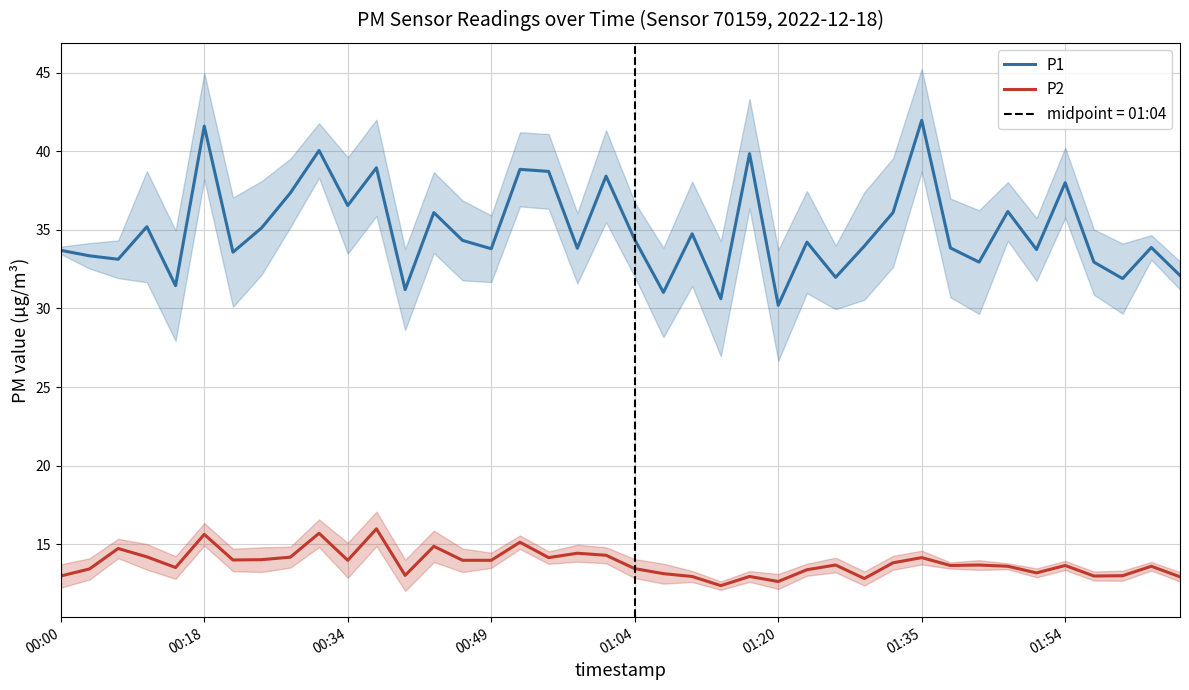

At 9, list the series in order from smallest to largest.

P2, P1